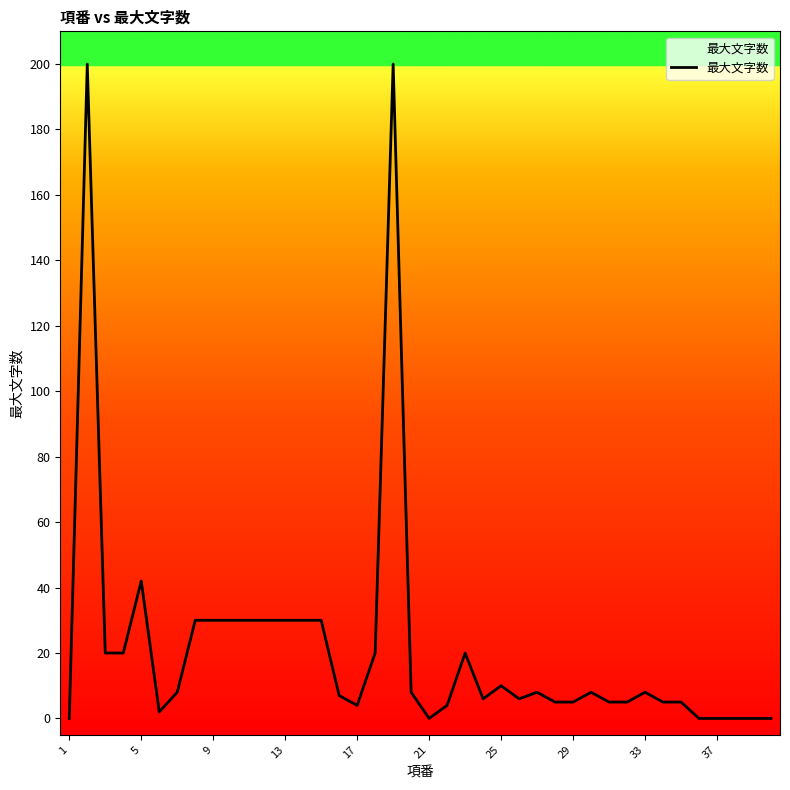

How many distinct data groups are displayed?

1